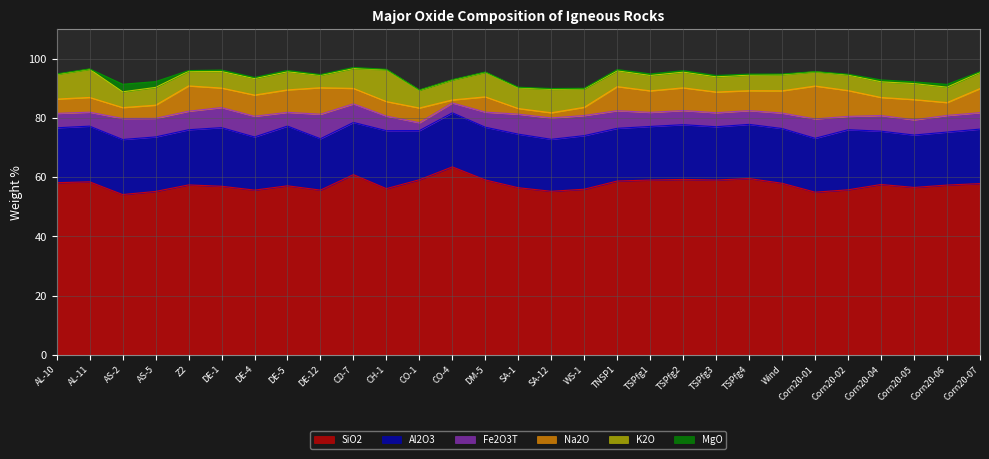

What is the difference between the maximum and minimum values in the K2O series?

6.6